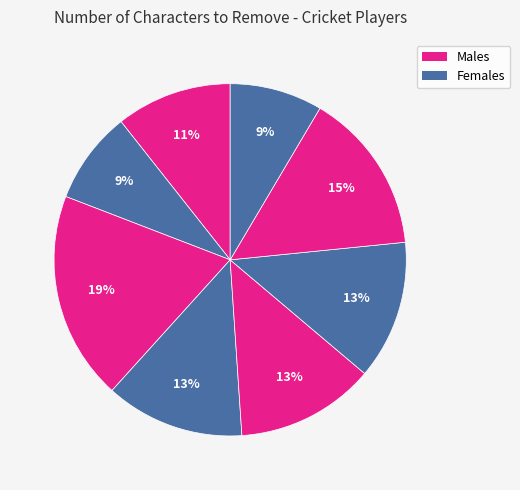

How many segments does this pie chart have?

8